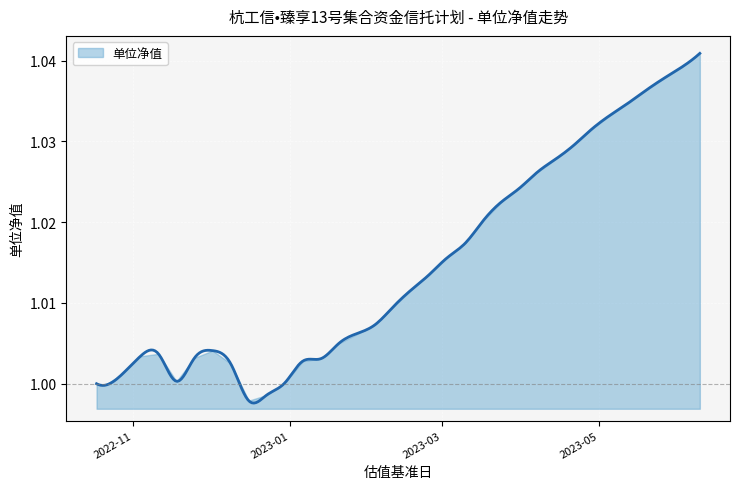

Reading left to right, what are all the values shown in this chart?

2022-10-18=1.0	2022-10-21=1.0	2022-10-28=1.0	2022-11-04=1.0	2022-11-11=1.0	2022-11-18=1.0	2022-11-25=1.0	2022-12-02=1.0	2022-12-09=1.0	2022-12-16=1.0	2022-12-23=1.0	2022-12-30=1.0	2023-01-06=1.0	2023-01-13=1.0	2023-01-20=1.0	2023-02-03=1.0	2023-02-10=1.0	2023-02-17=1.0	2023-02-24=1.0	2023-03-03=1.0	2023-03-10=1.0	2023-03-17=1.0	2023-03-24=1.0	2023-03-31=1.0	2023-04-07=1.0	2023-04-14=1.0	2023-04-21=1.0	2023-04-28=1.0	2023-05-05=1.0	2023-05-12=1.0	2023-05-19=1.0	2023-05-26=1.0	2023-06-02=1.0	2023-06-09=1.0